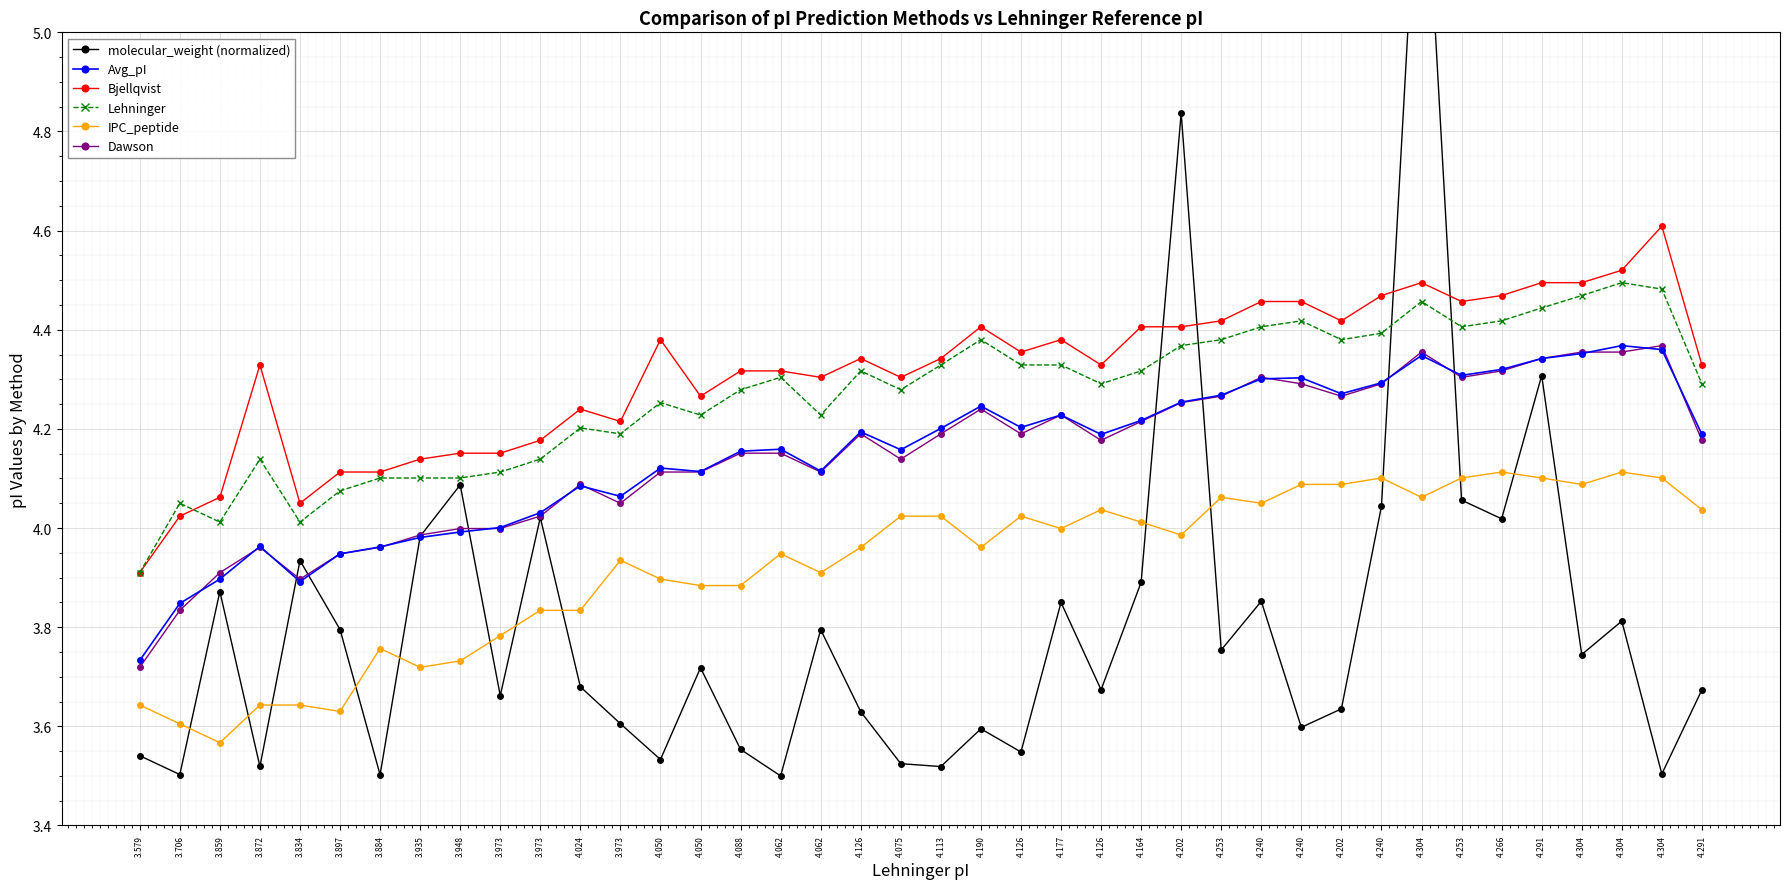

At which category does molecular_weight (normalized) reach its first local valley?

3.706